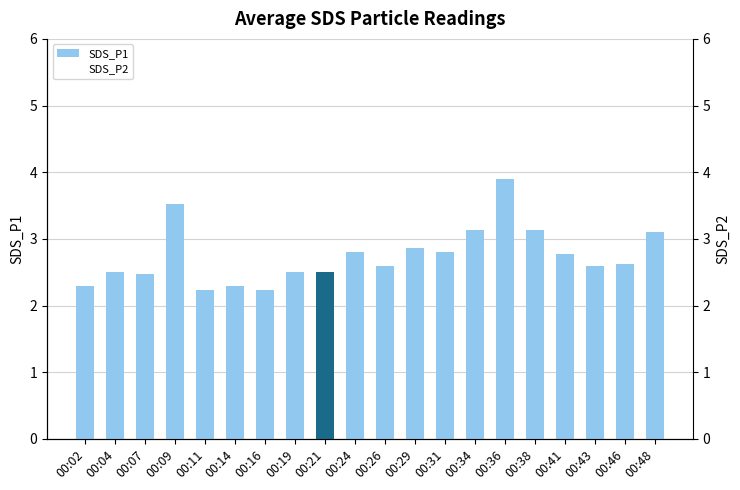

Is it true that SDS_P2 equals 1.5 at 00:46?

False